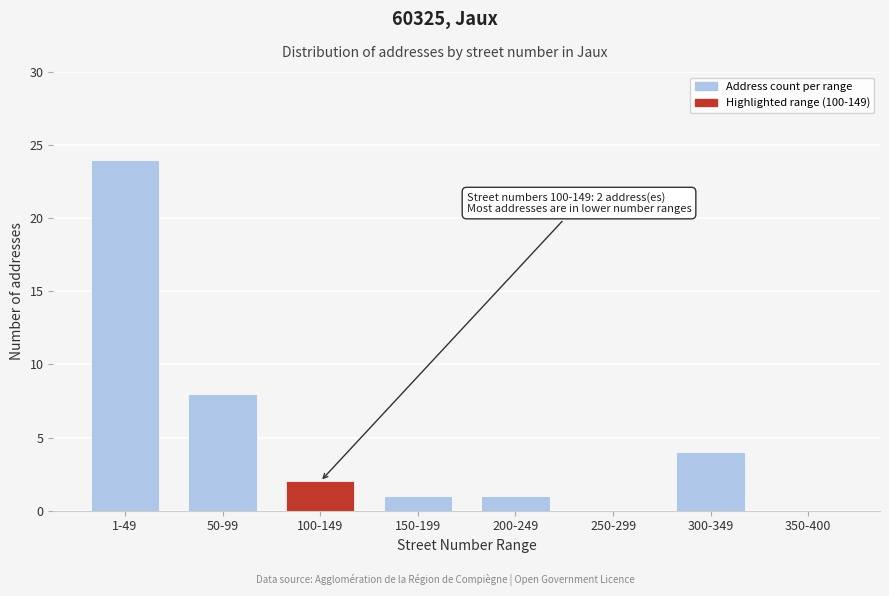

Reading right to left, what are all the values shown in this chart?

350-400=0	300-349=4	250-299=0	200-249=1	150-199=1	100-149=2	50-99=8	1-49=24